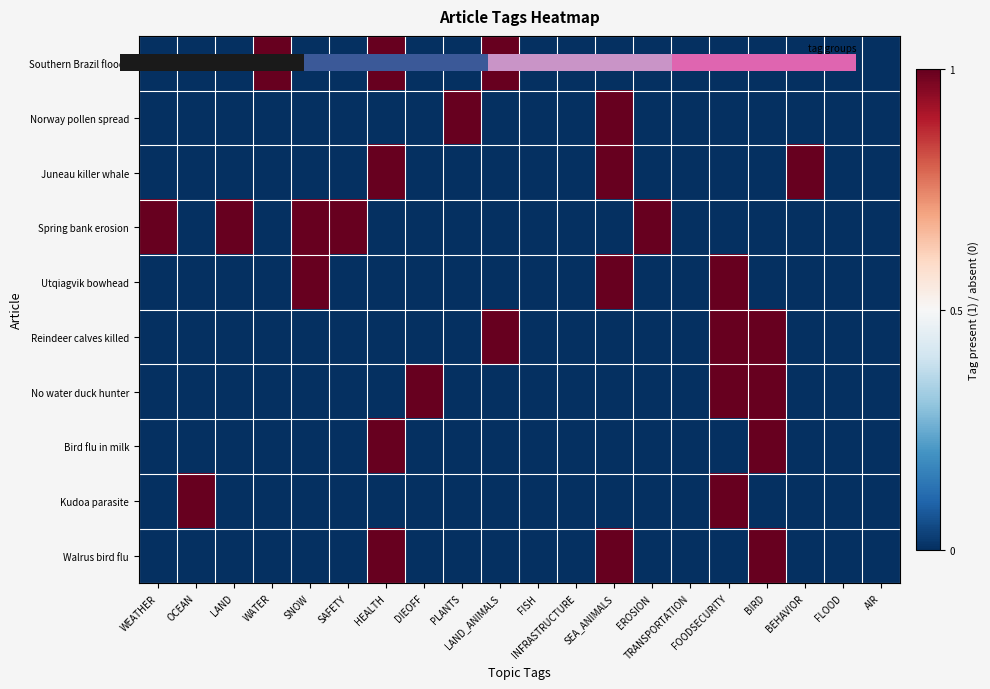

At which category is the sum across all series the highest?

HEALTH